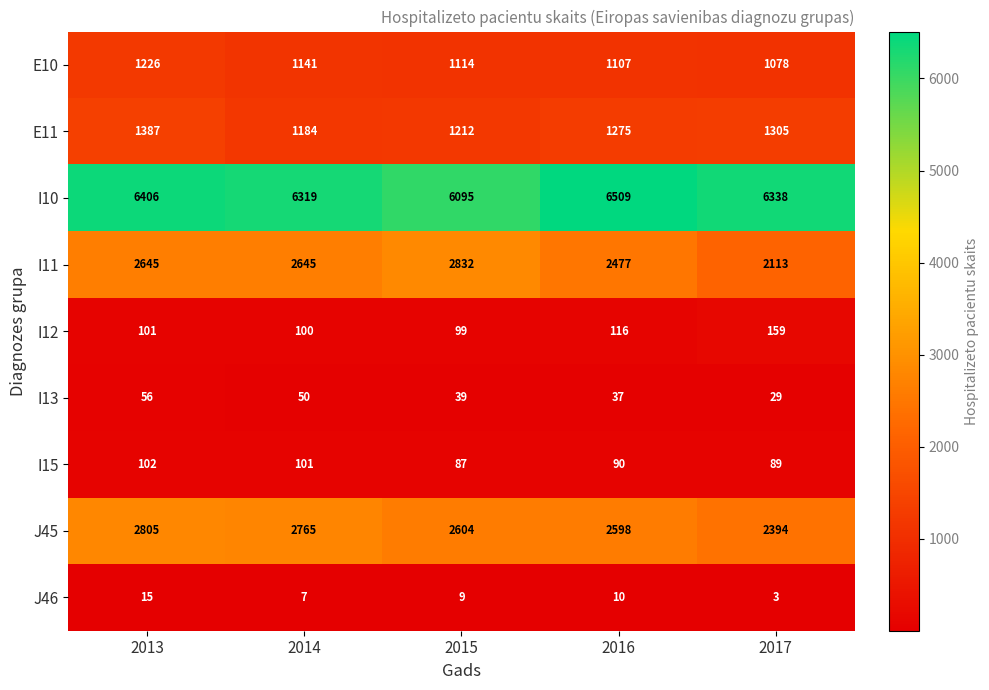

Rank the series at 2017 from lowest to highest value.

J46, I13, I15, I12, E10, E11, I11, J45, I10